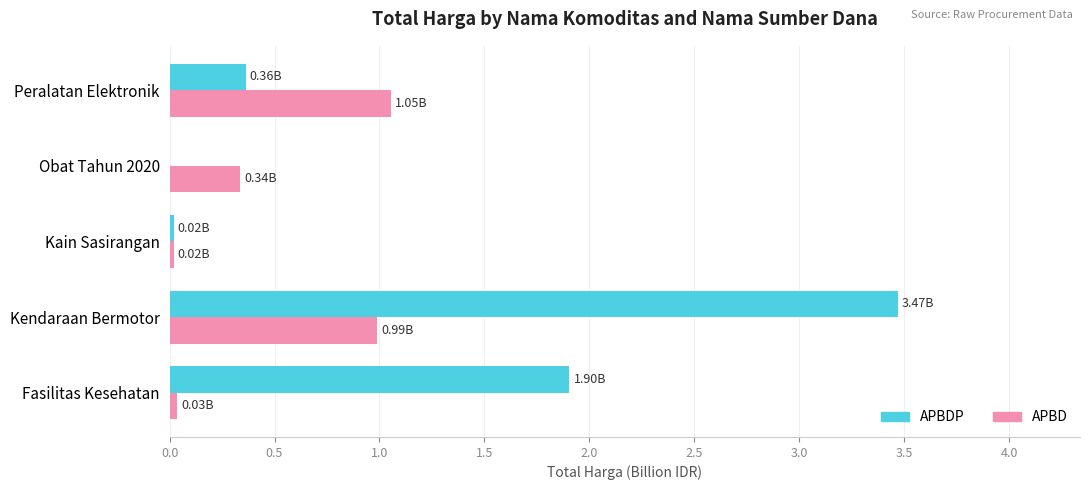

What is the sum of the APBDP values at Kendaraan Bermotor and Peralatan Elektronik?

3.8